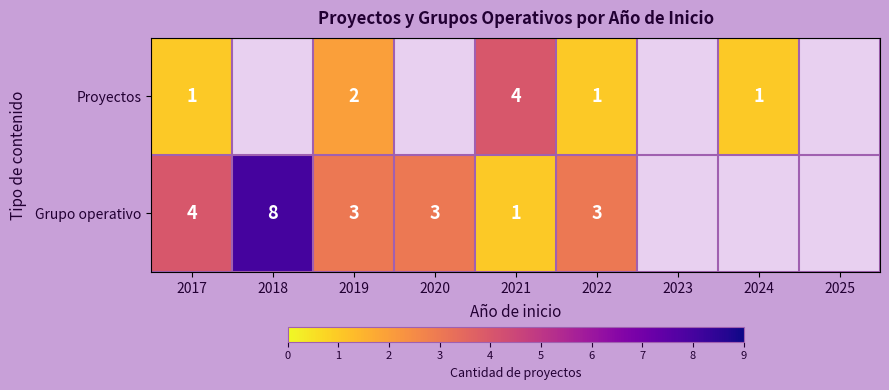

The Grupo operativo series shows 3 at 2022. True or false?

True